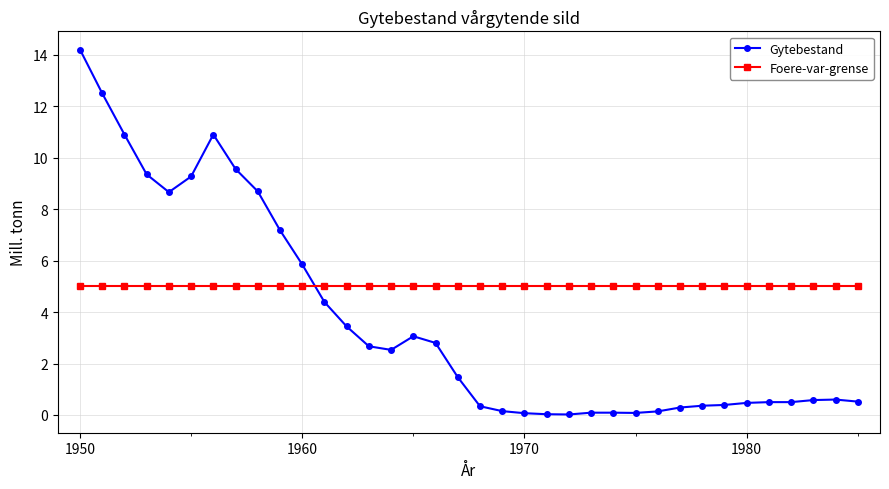

What are all the series names shown in the legend?

Gytebestand, Foere-var-grense